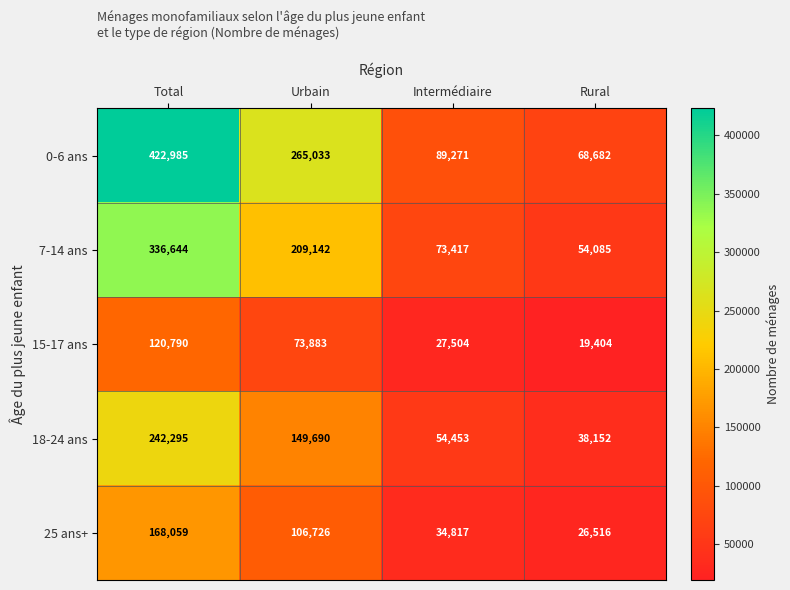

Which series changed the most between Intermédiaire and Rural?

0-6 ans